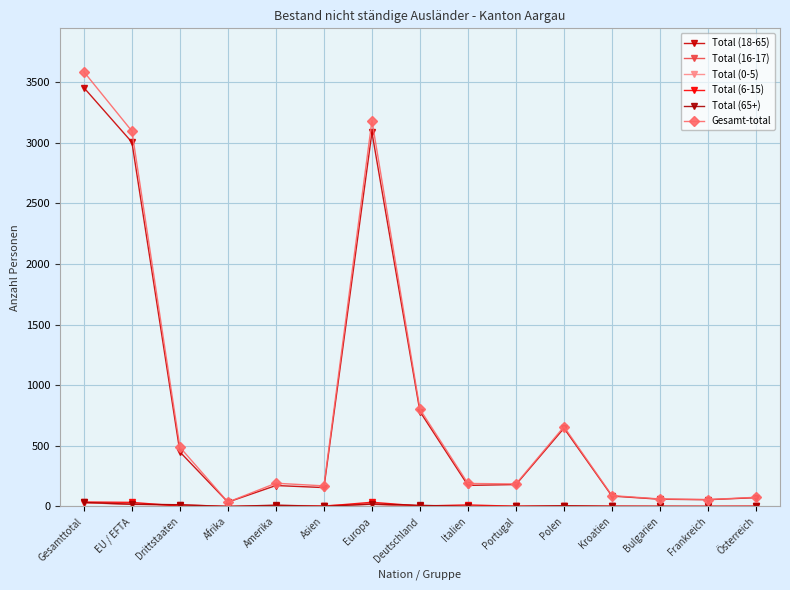

At how many categories does at least one series exceed 720?

4